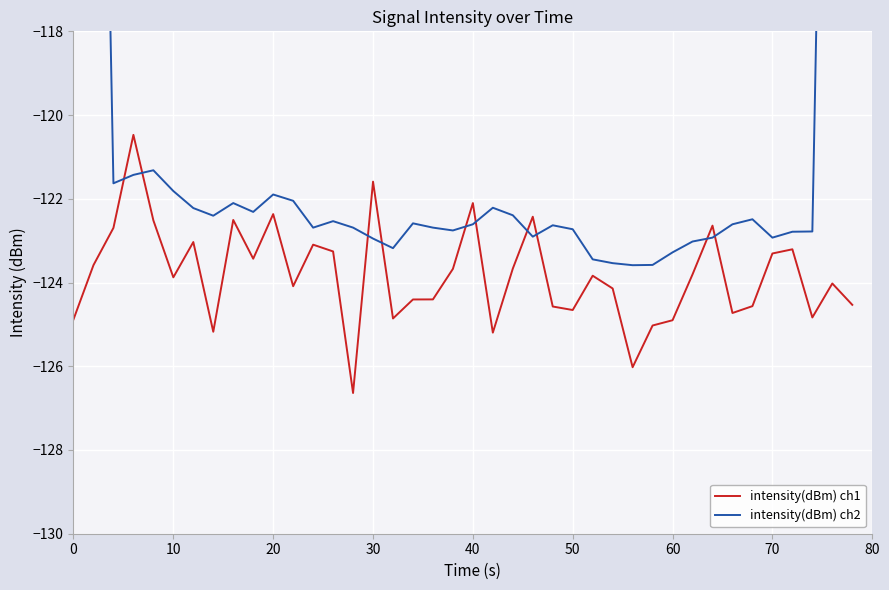

Is it true that intensity(dBm) ch1 equals -163.9 at 50?

False